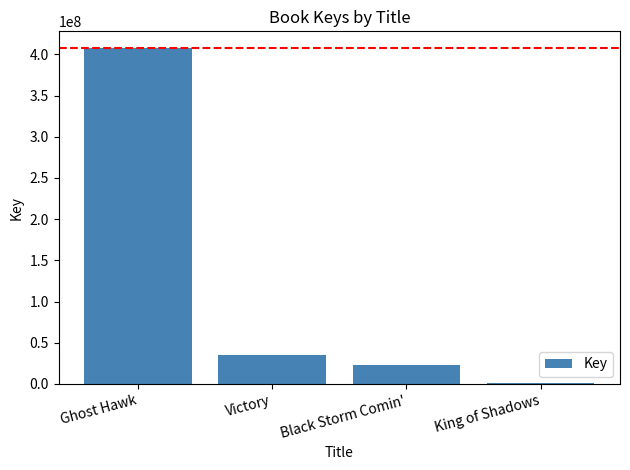

Rank the categories by value from highest to lowest.

Ghost Hawk, Victory, Black Storm Comin', King of Shadows